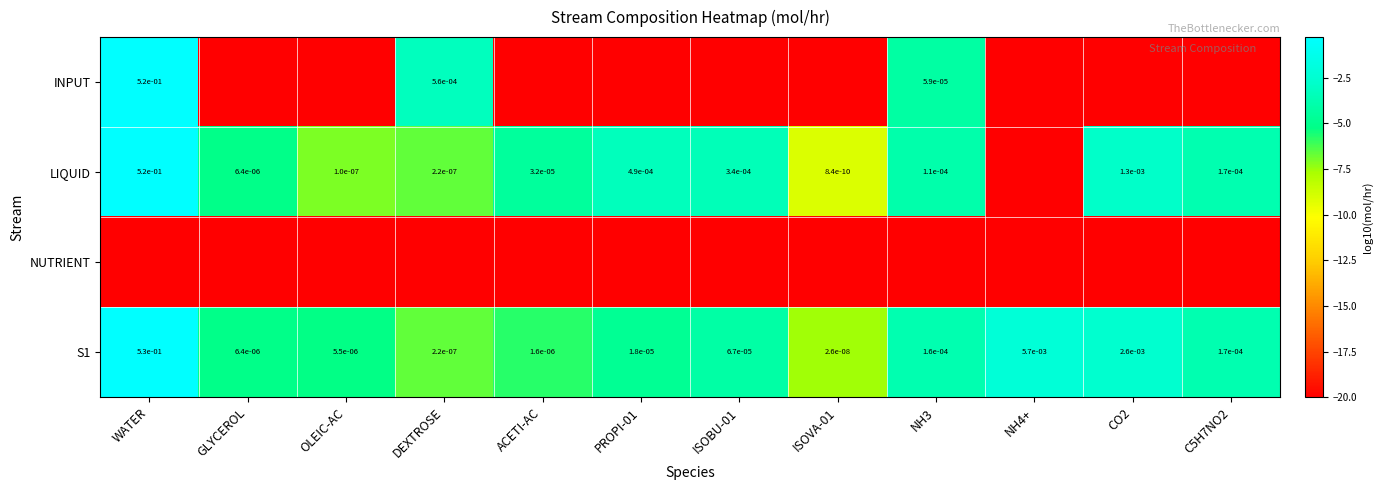

What is the difference between the S1 values at NH4+ and C5H7NO2?

1.5